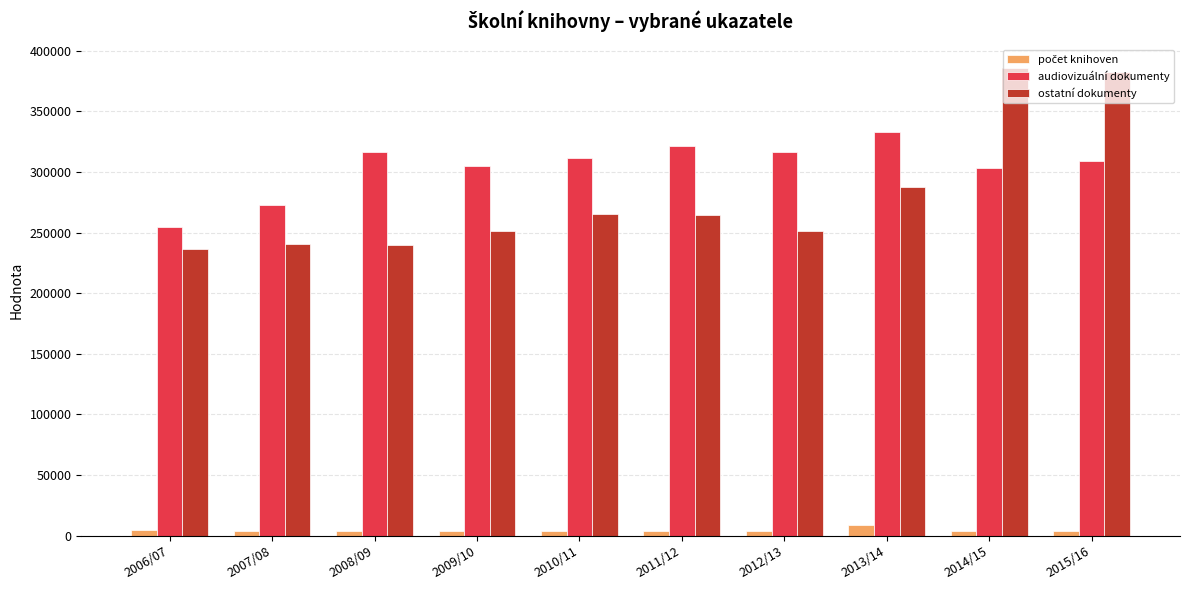

What is the total value across all series at 2015/16?

695300